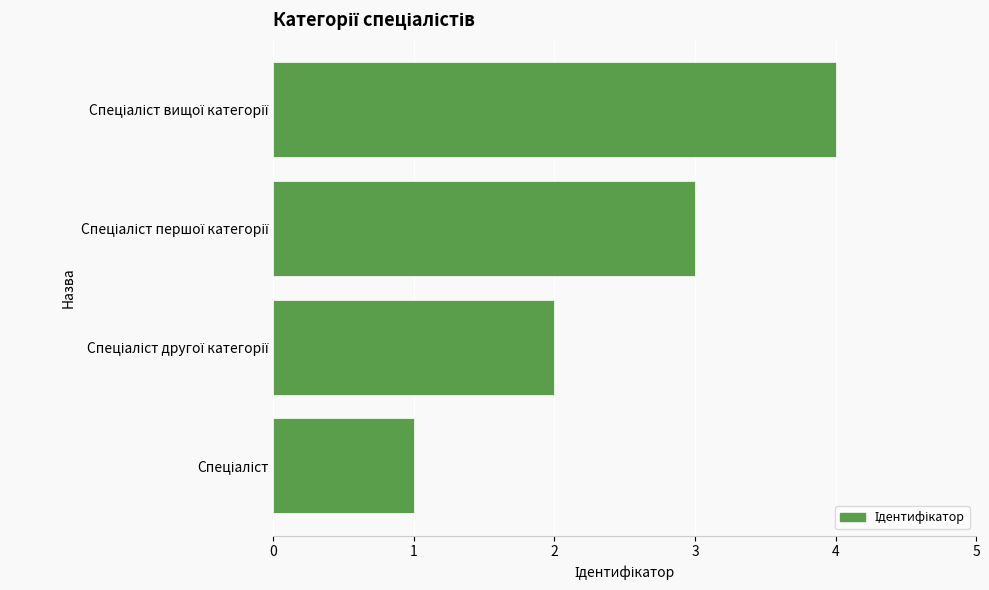

Does the chart contain stacked bars?

No